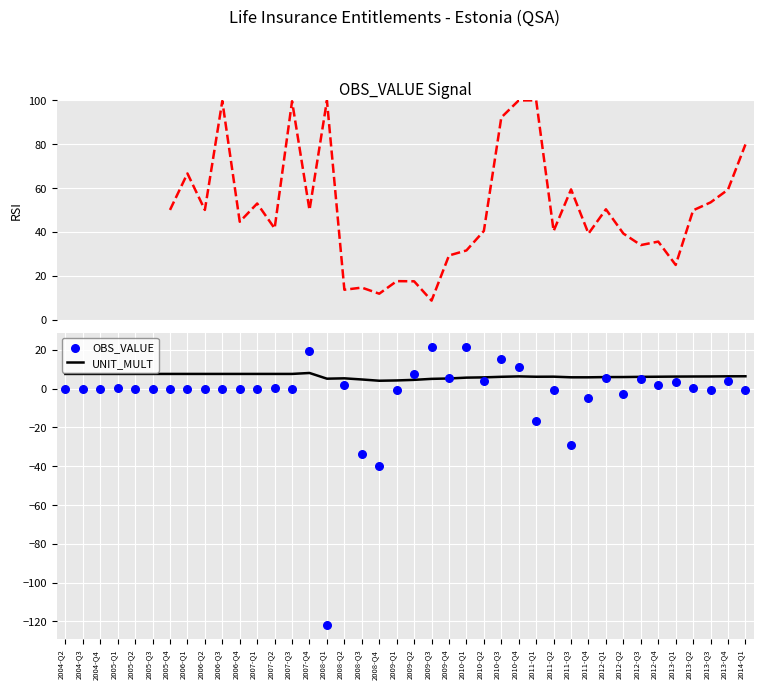

The value of UNIT_MULT at 2006-Q1 is 7.5. True or false?

True